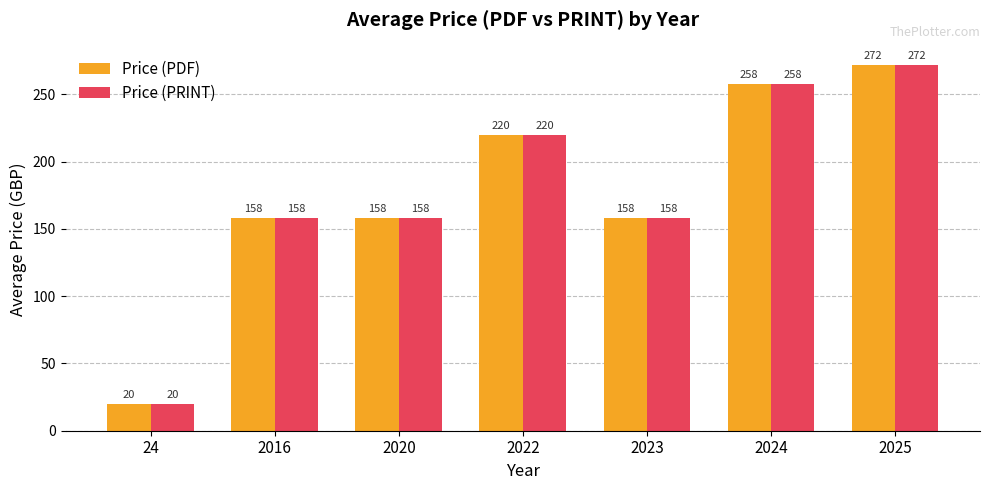

At which label does Price (PDF) reach its minimum?

24